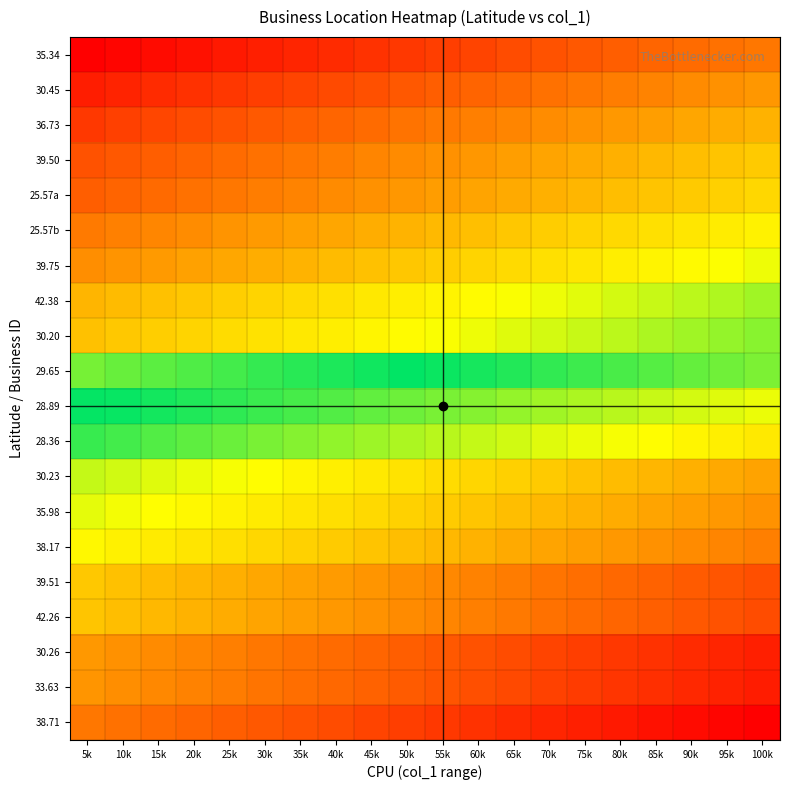

What is the maximum value shown in the chart?

49725